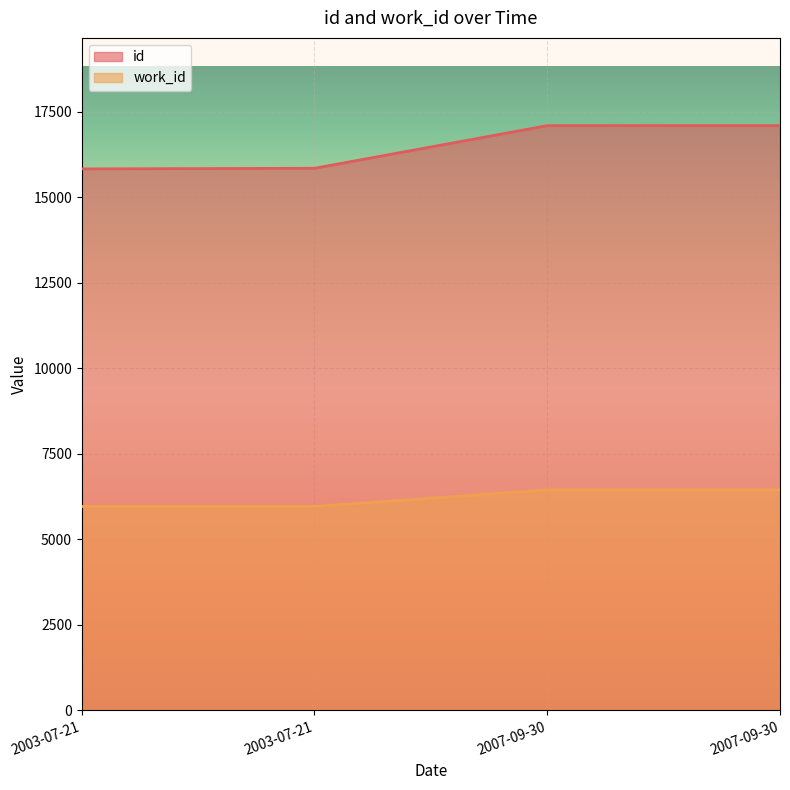

What is the value of the work_id point at the 1st from the left?

5960